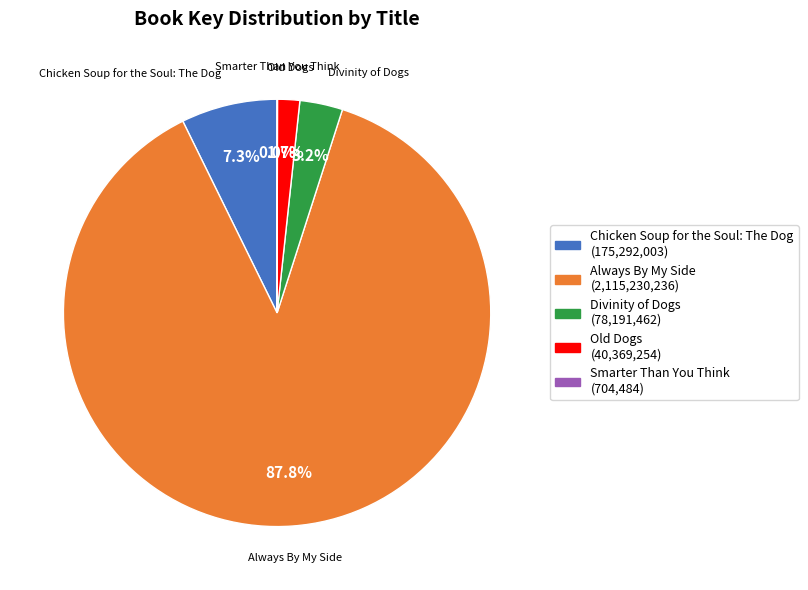

Which slice is the largest?

Always By My Side